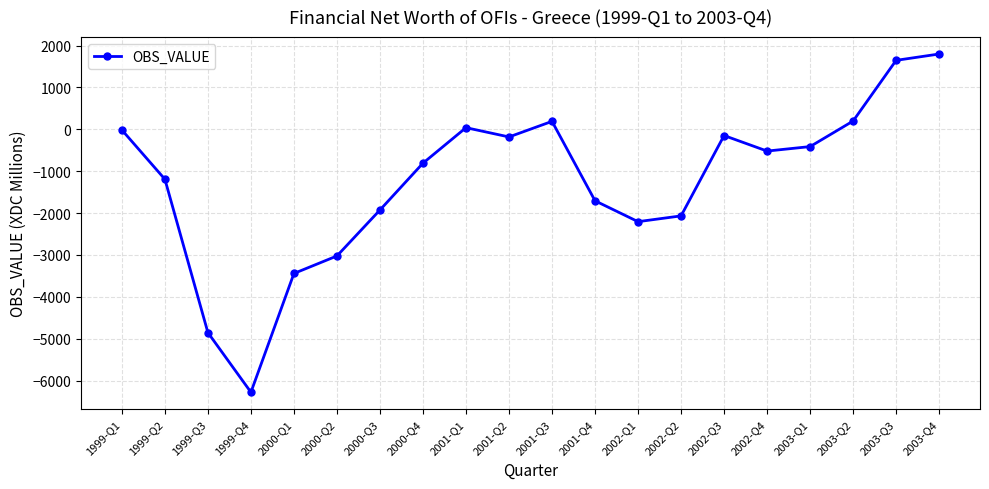

What is the difference between the maximum and minimum values?

8079.4